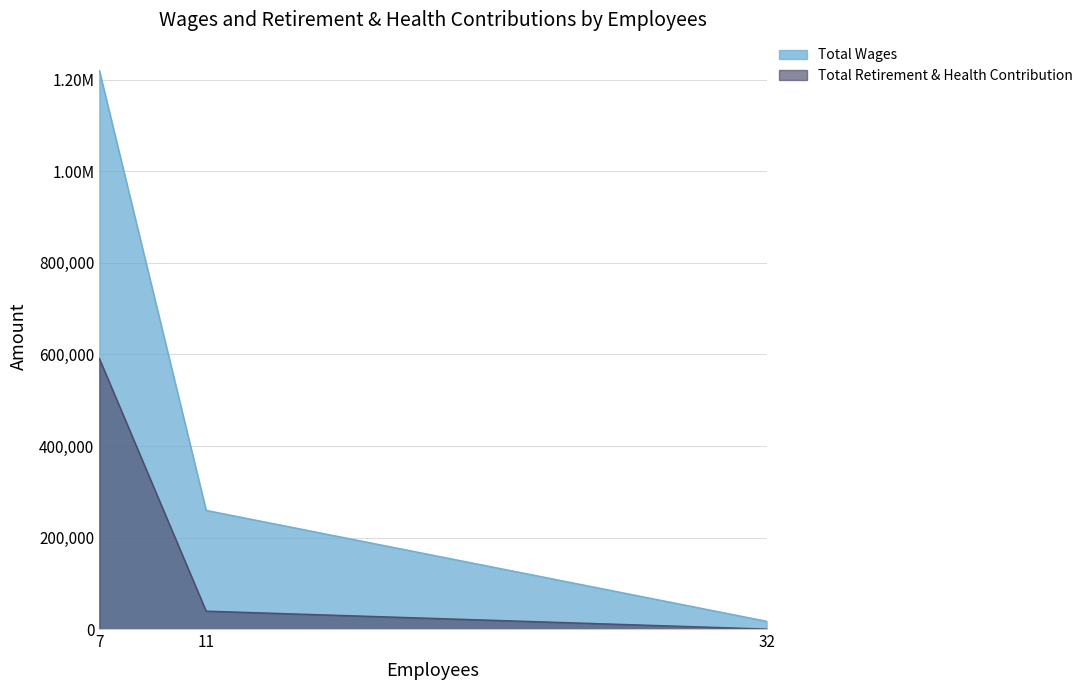

Which category has the highest value in the Total Retirement & Health Contribution series?

7